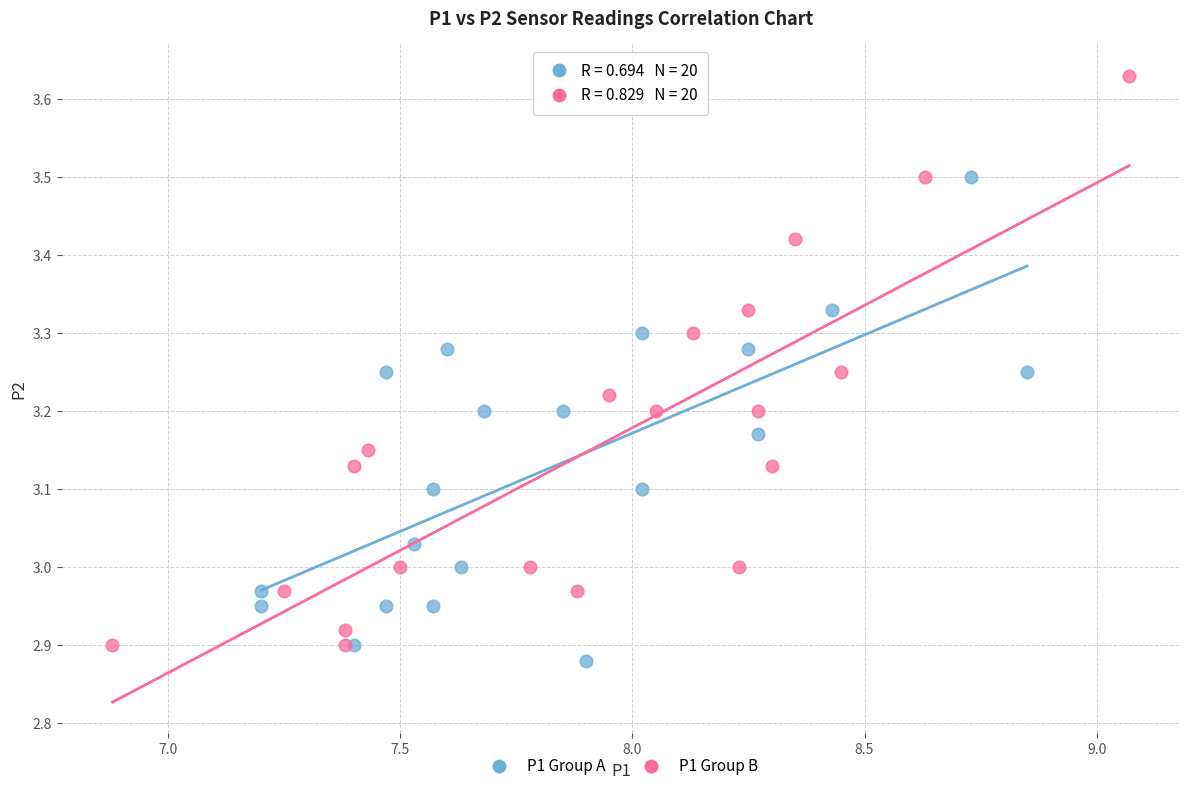

Which series has the largest Y range (max minus min)?

P1 Group B